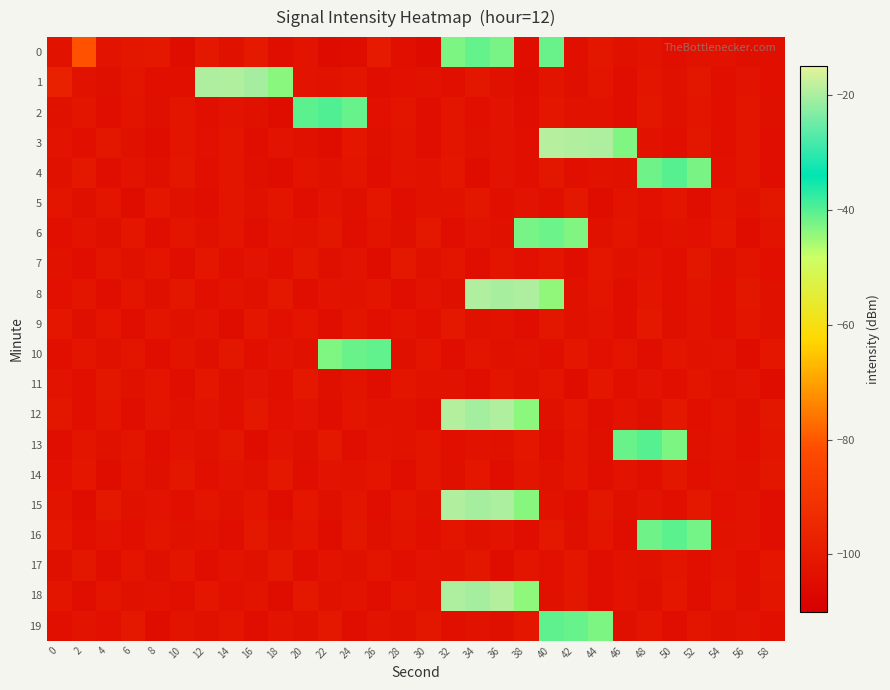

Rank the series by their maximum value, from lowest to highest.

7, 5, 9, 11, 14, 17, 6, 0, 10, 19, 16, 4, 13, 2, 1, 8, 15, 12, 18, 3